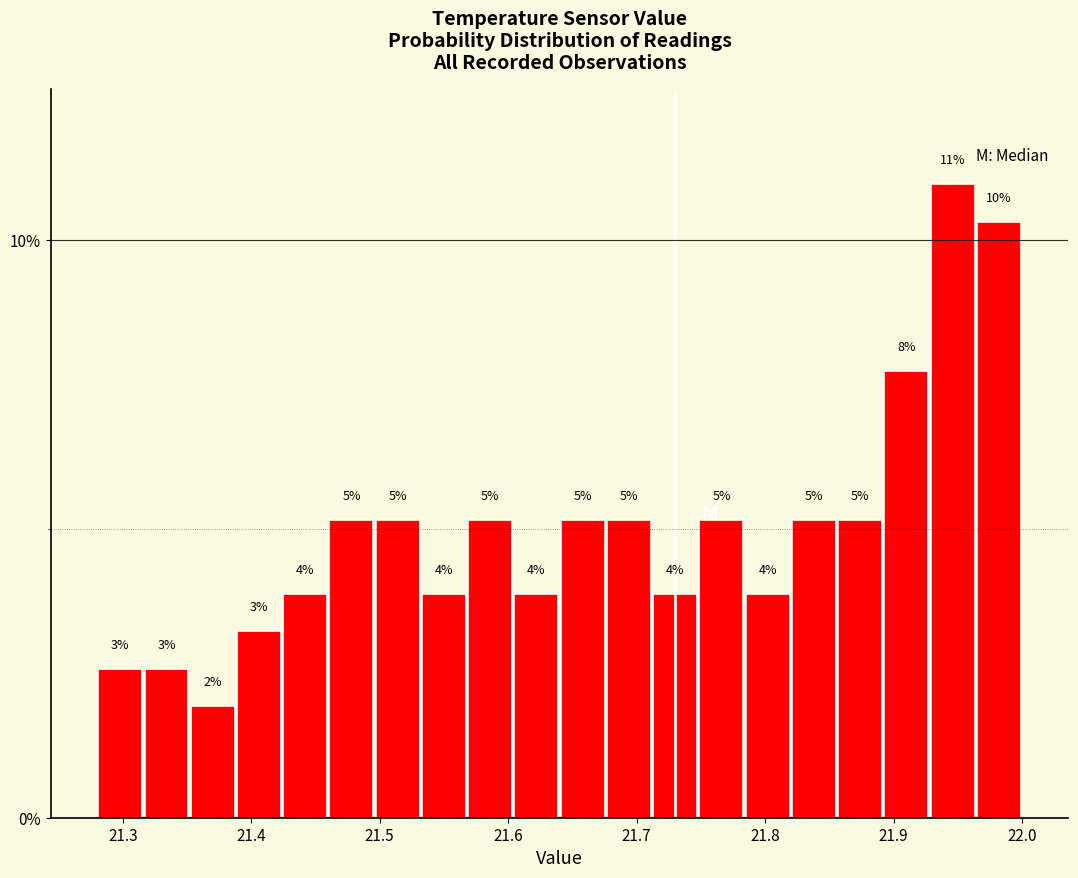

Read against the x-axis, roughly where is the centre of the tallest bar?

21.95